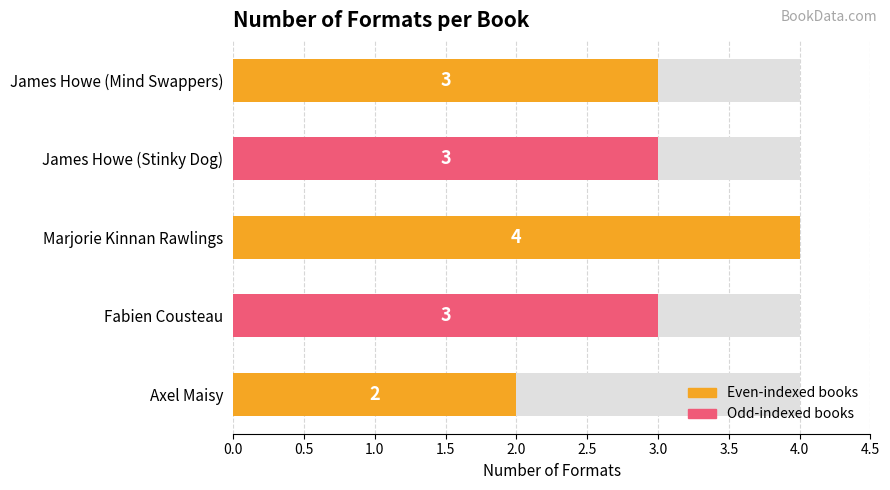

Count the values in the range 3 to 4.

4